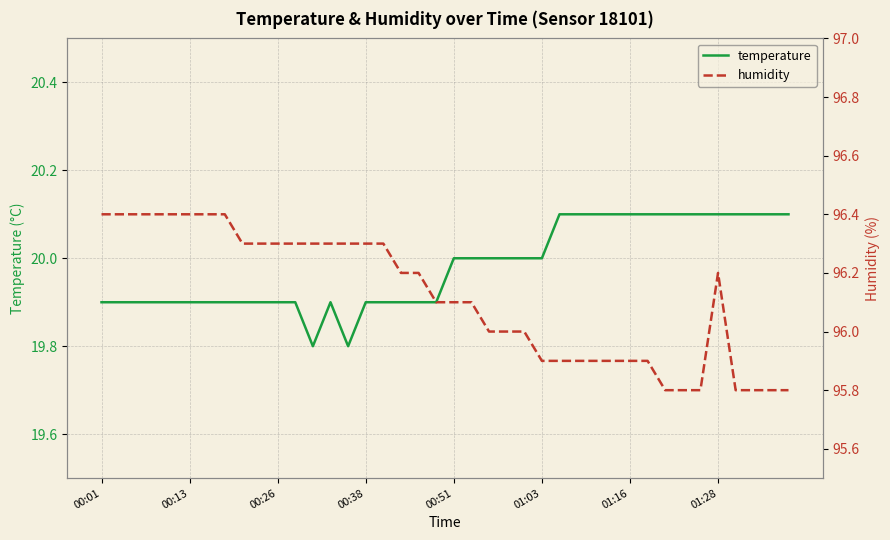

List the series in order of their overall mean, lowest first.

temperature, humidity